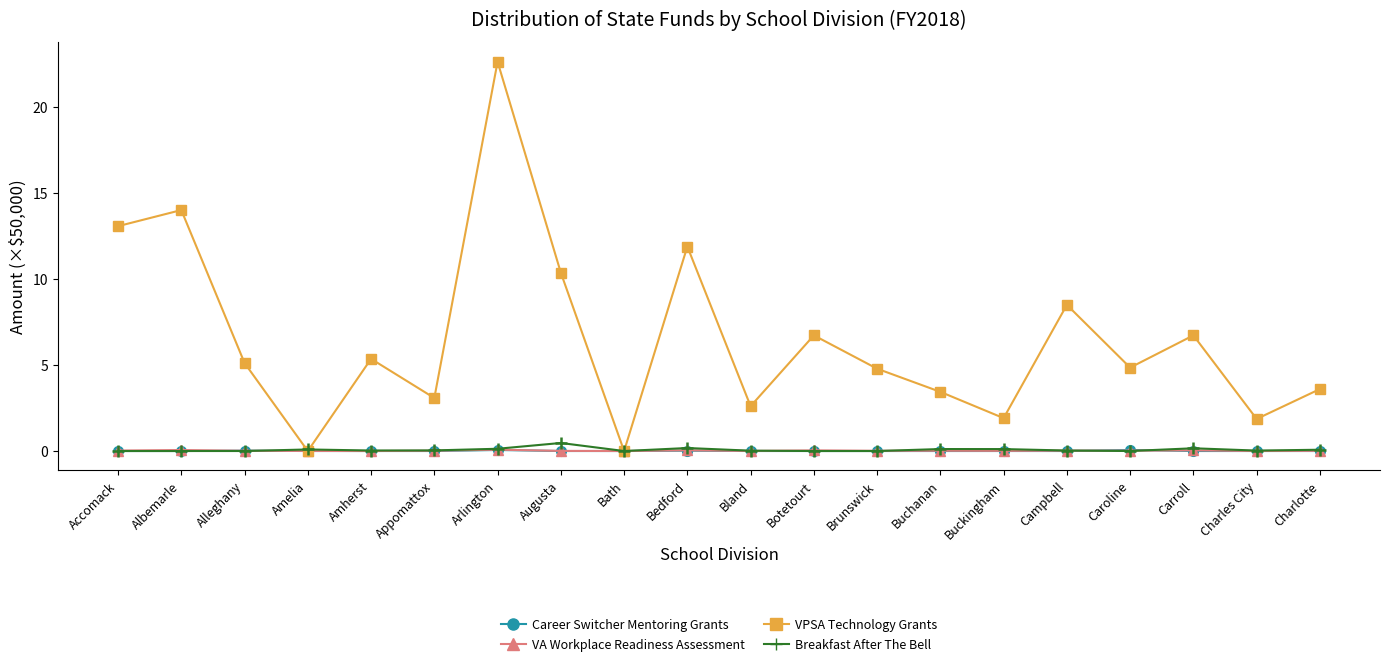

What is the label of the 20th point from the left?

Charlotte